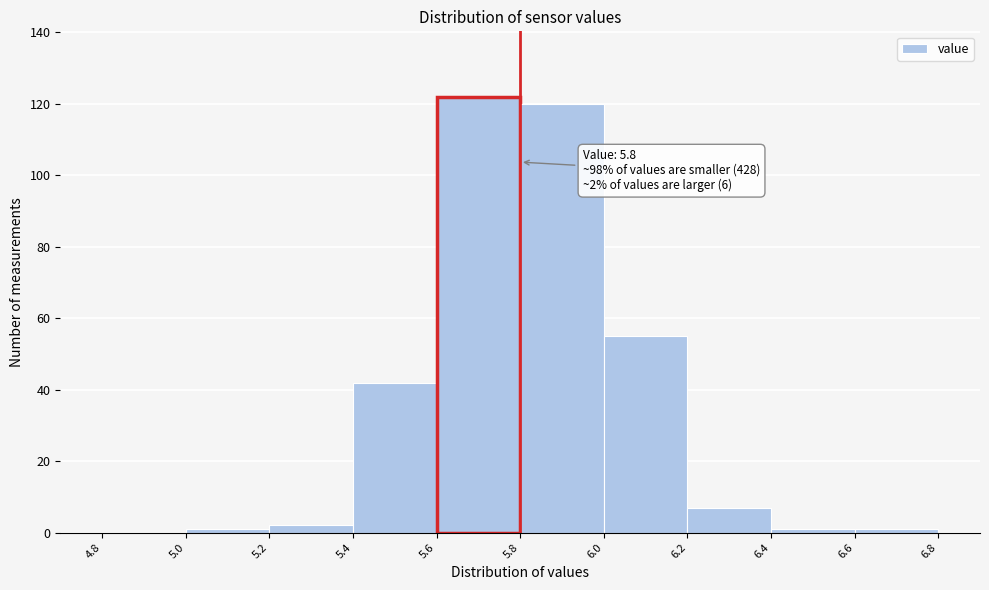

Over which range of the x-axis is the bar tallest?

5.6 to 5.8